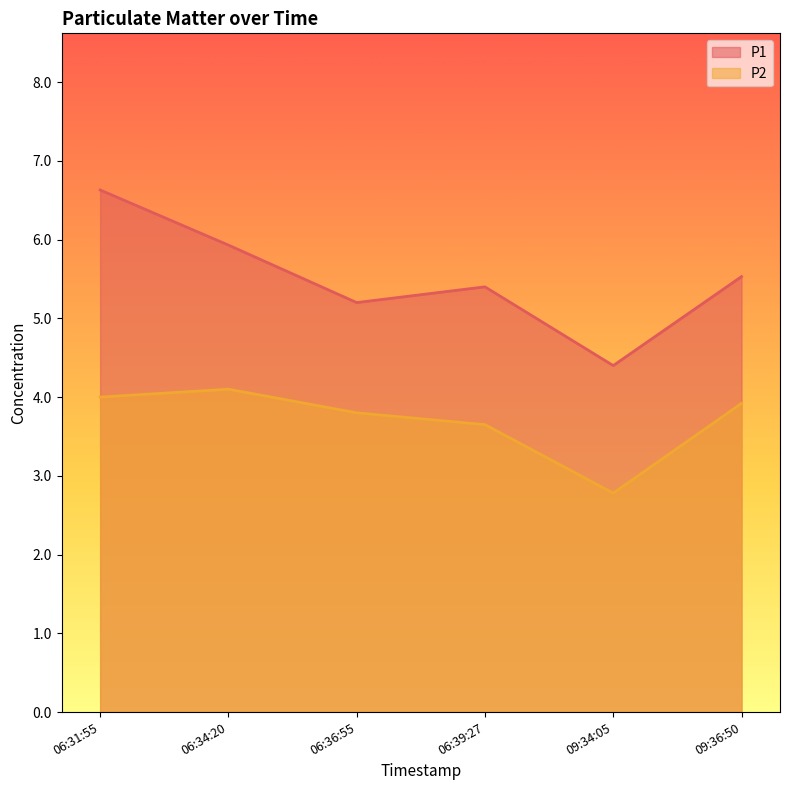

What is the maximum value for P1?

6.6